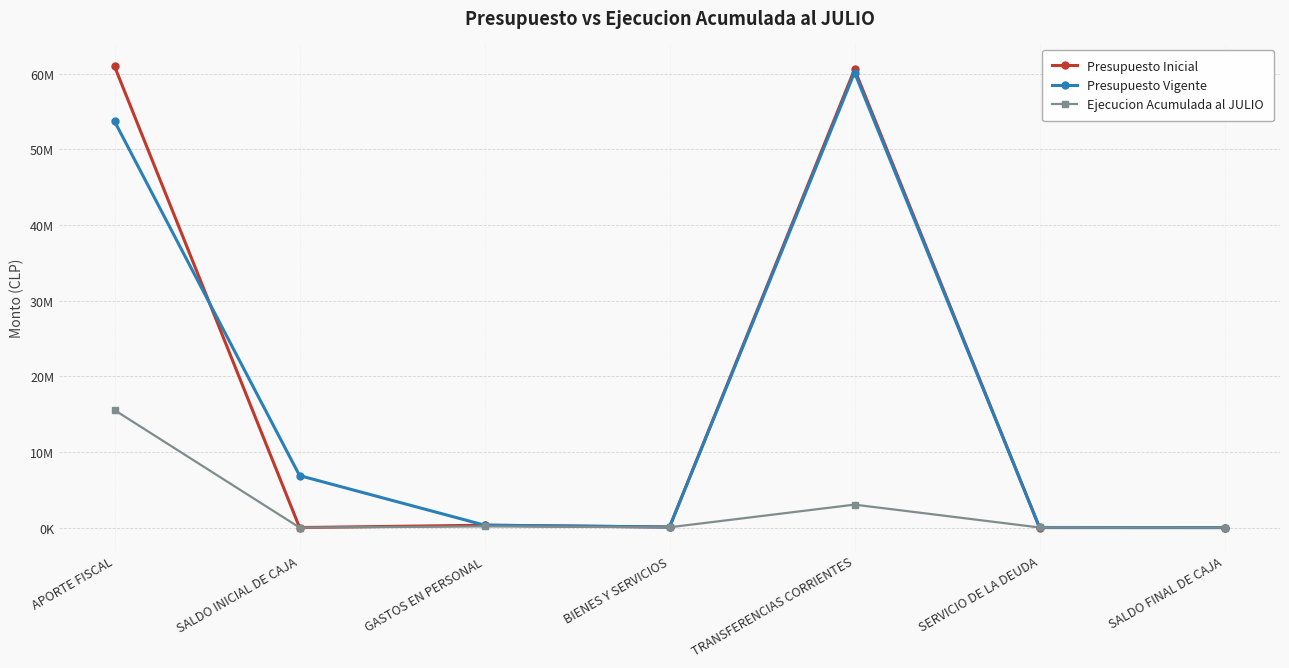

Is this an area chart (filled region under the line)?

No